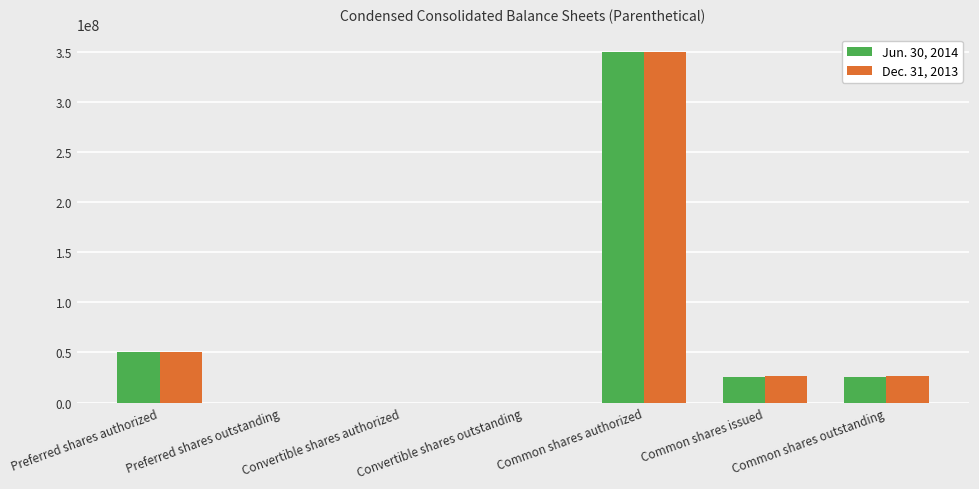

What is the maximum value shown in the chart?

350000000